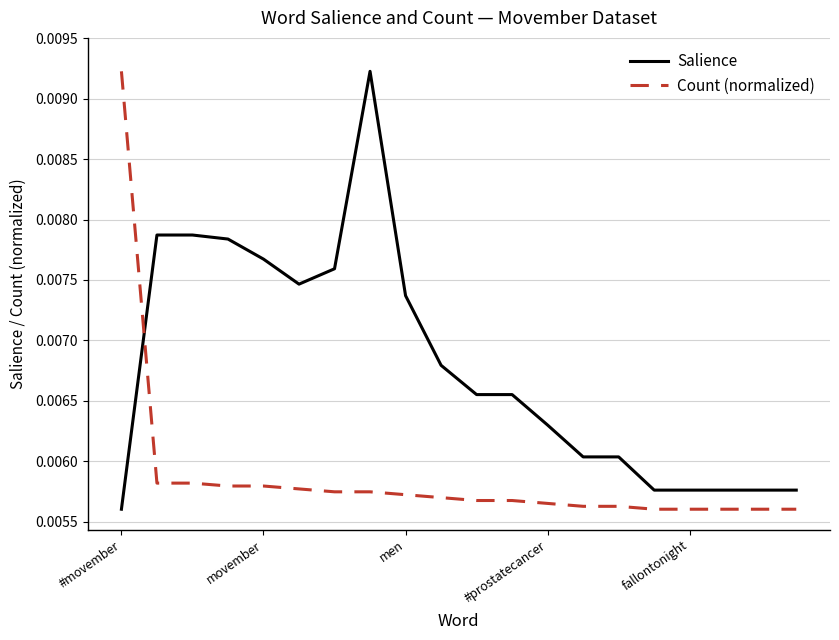

Count the Count (normalized) values in the range 0 to 1.

20